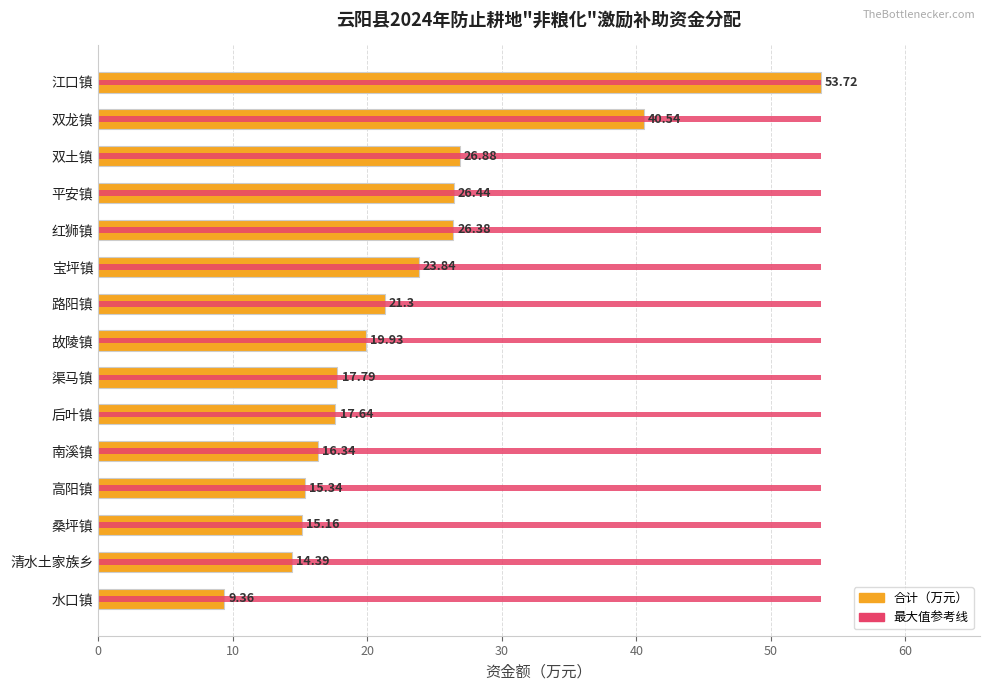

How many distinct data groups are displayed?

2